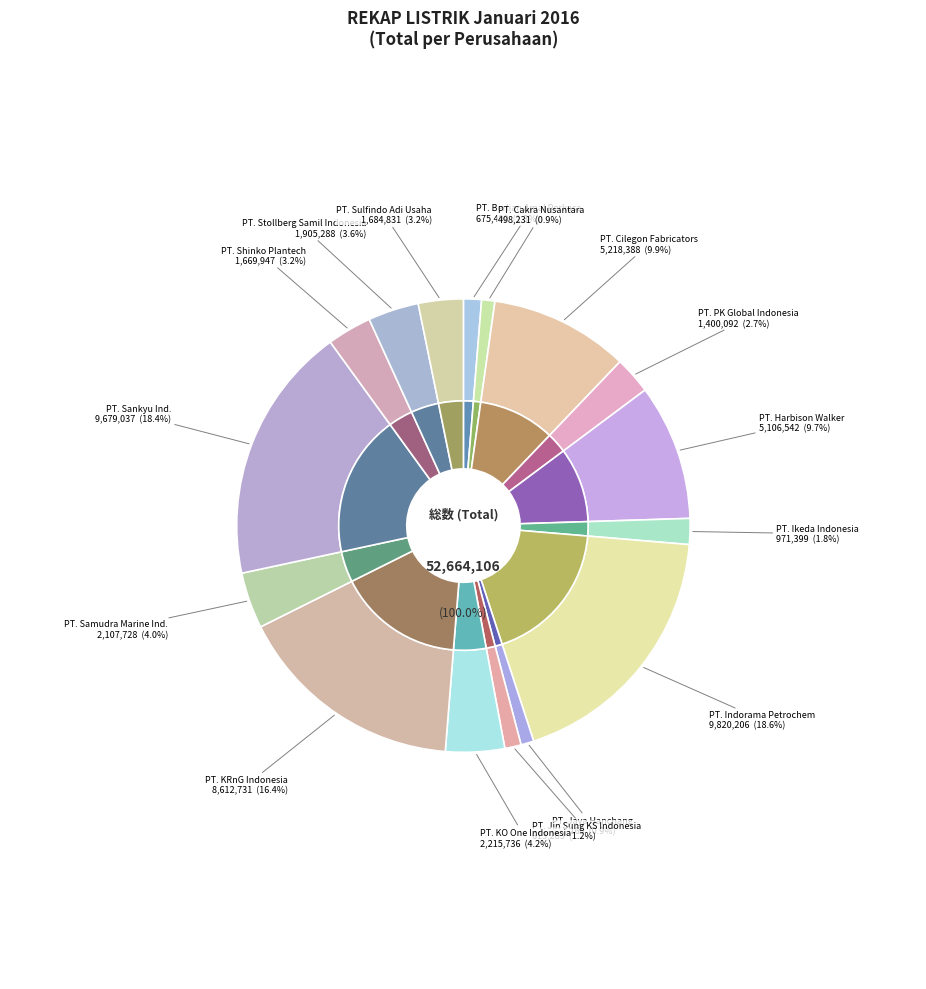

What is the ratio of the value at PT. Jin Sung KS Indonesia to the value at PT. Cilegon Fabricators?

0.1